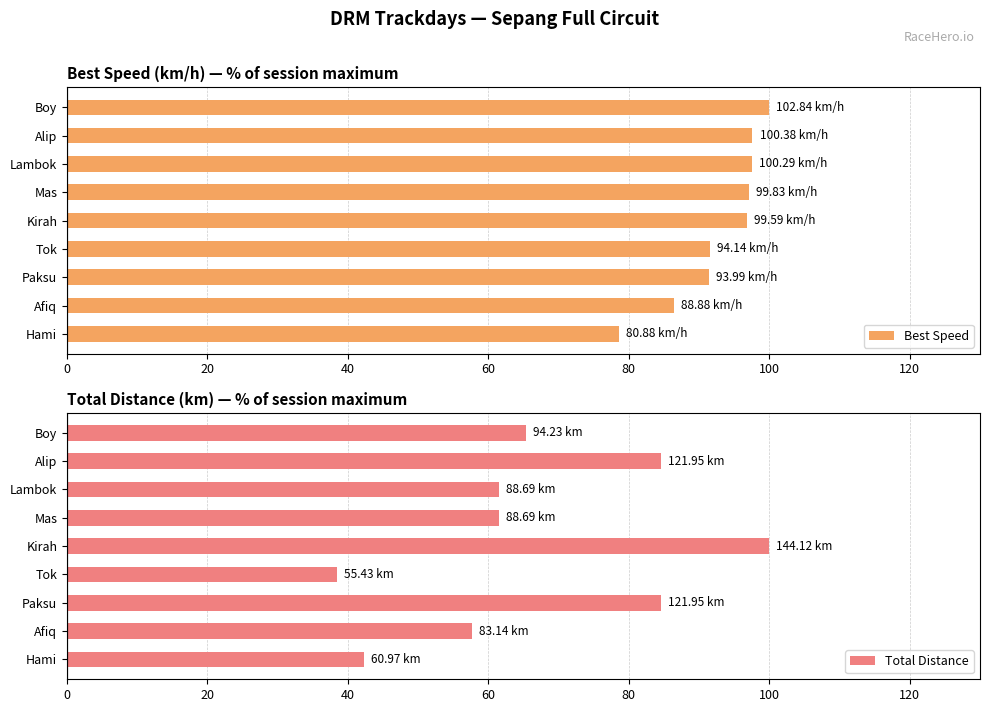

What is the difference between the maximum and minimum values in the Best Speed series?

21.4